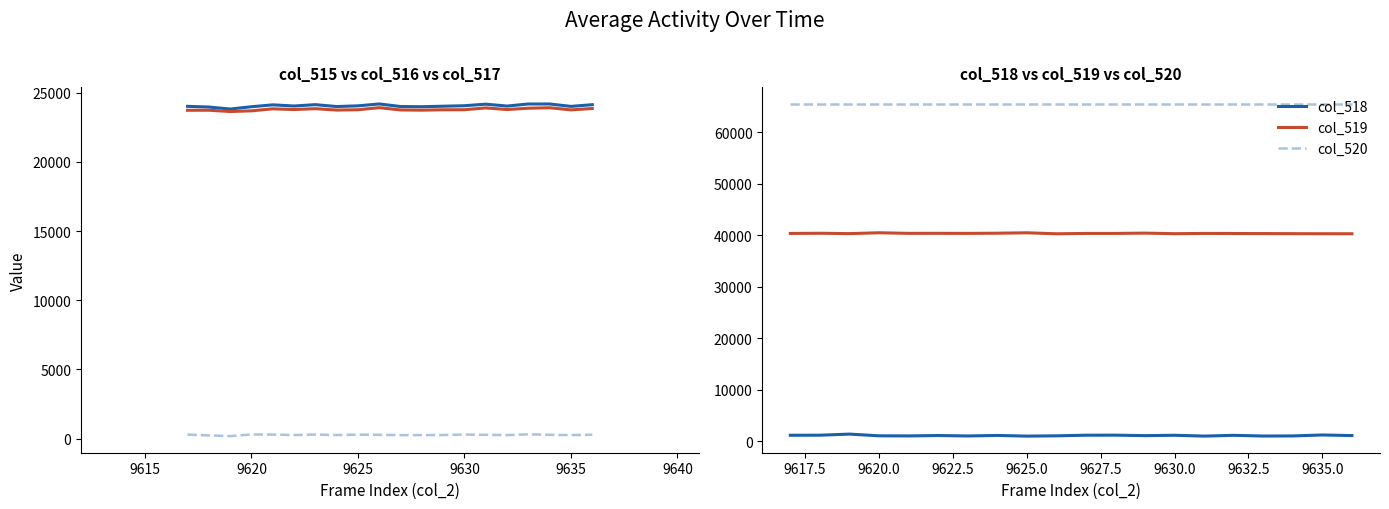

True or false: col_519 and col_520 intersect in this chart.

False